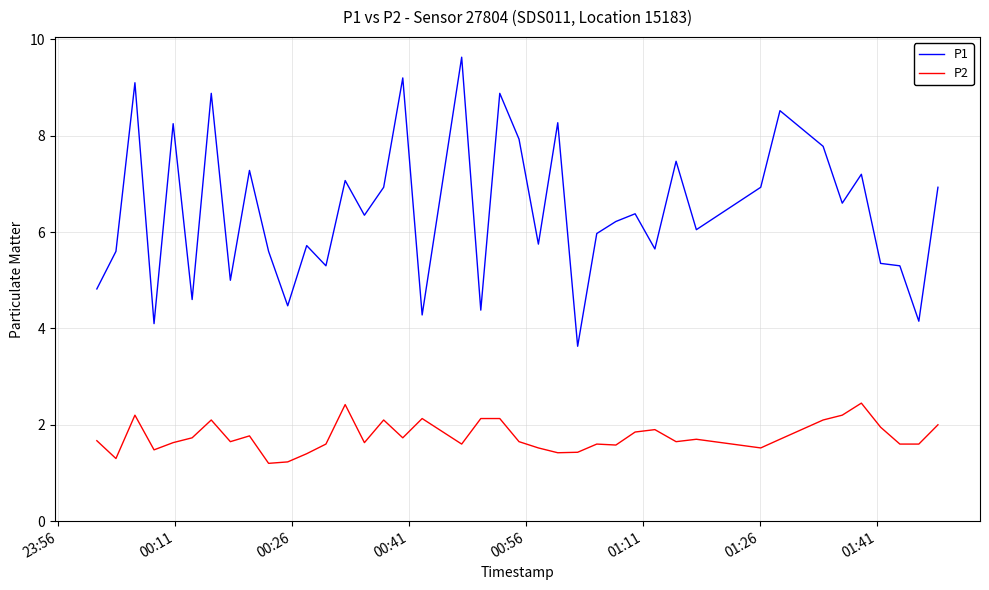

Which series has the largest total across all categories?

P1